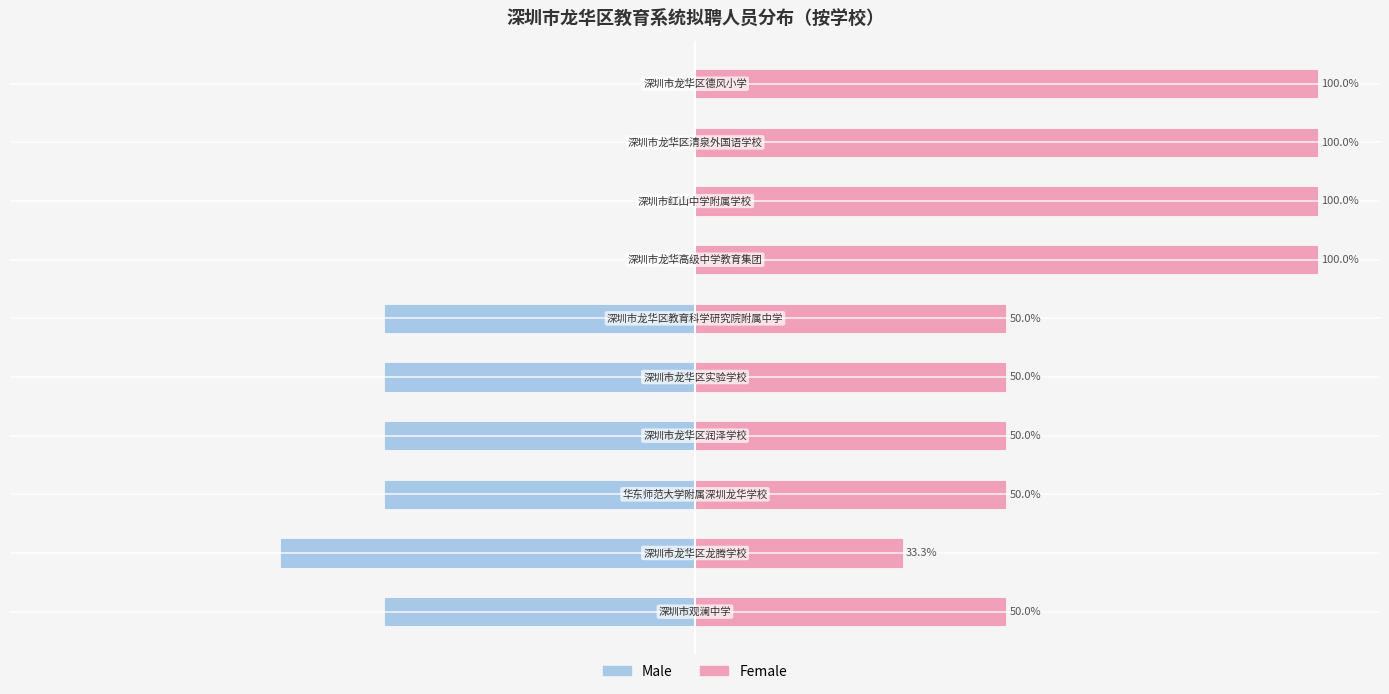

Between −75 and 75, which series saw the biggest shift?

Male